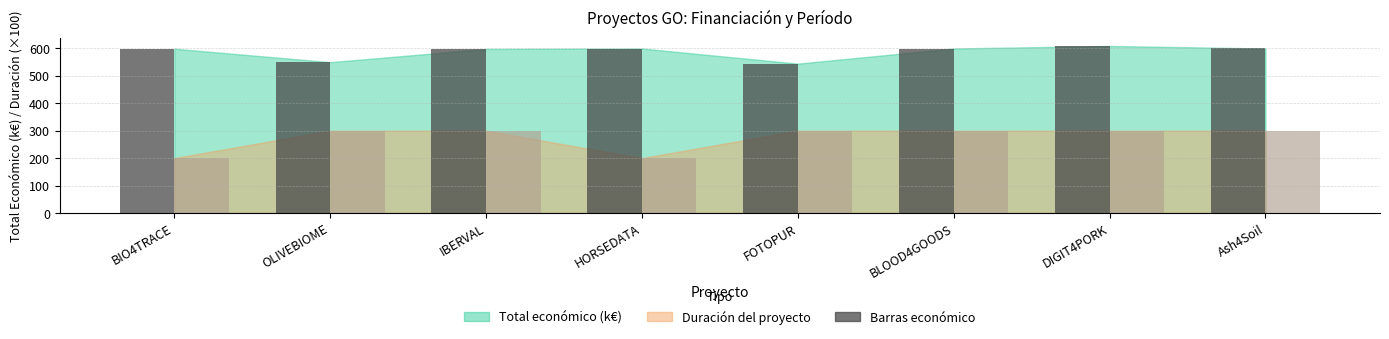

What is the maximum value shown in the chart?

609.2